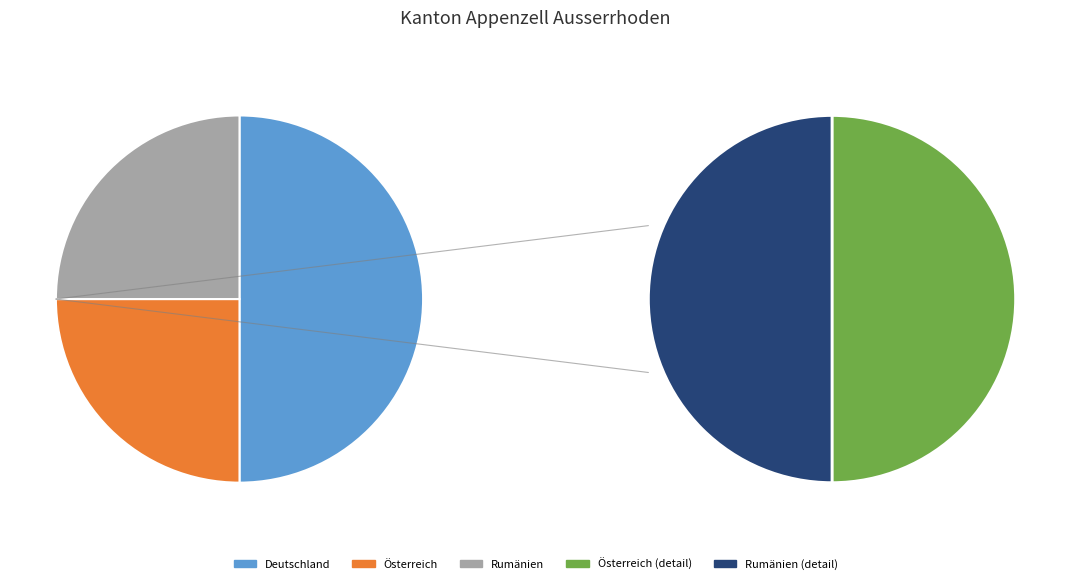

Which slice is the smallest?

Österreich